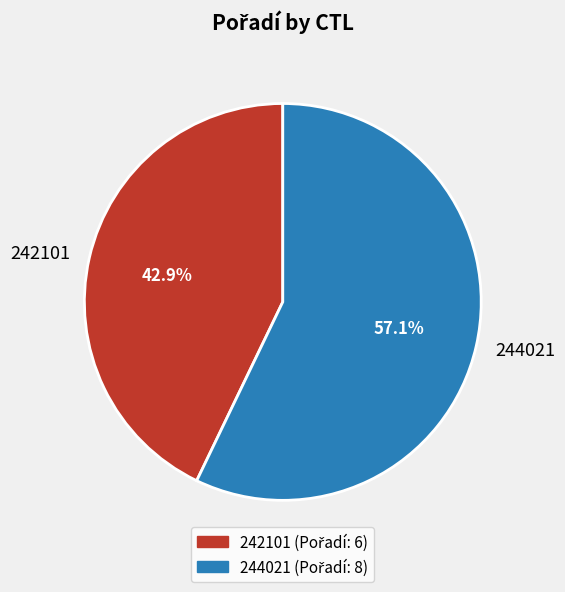

Which category has the smallest portion of the pie?

242101